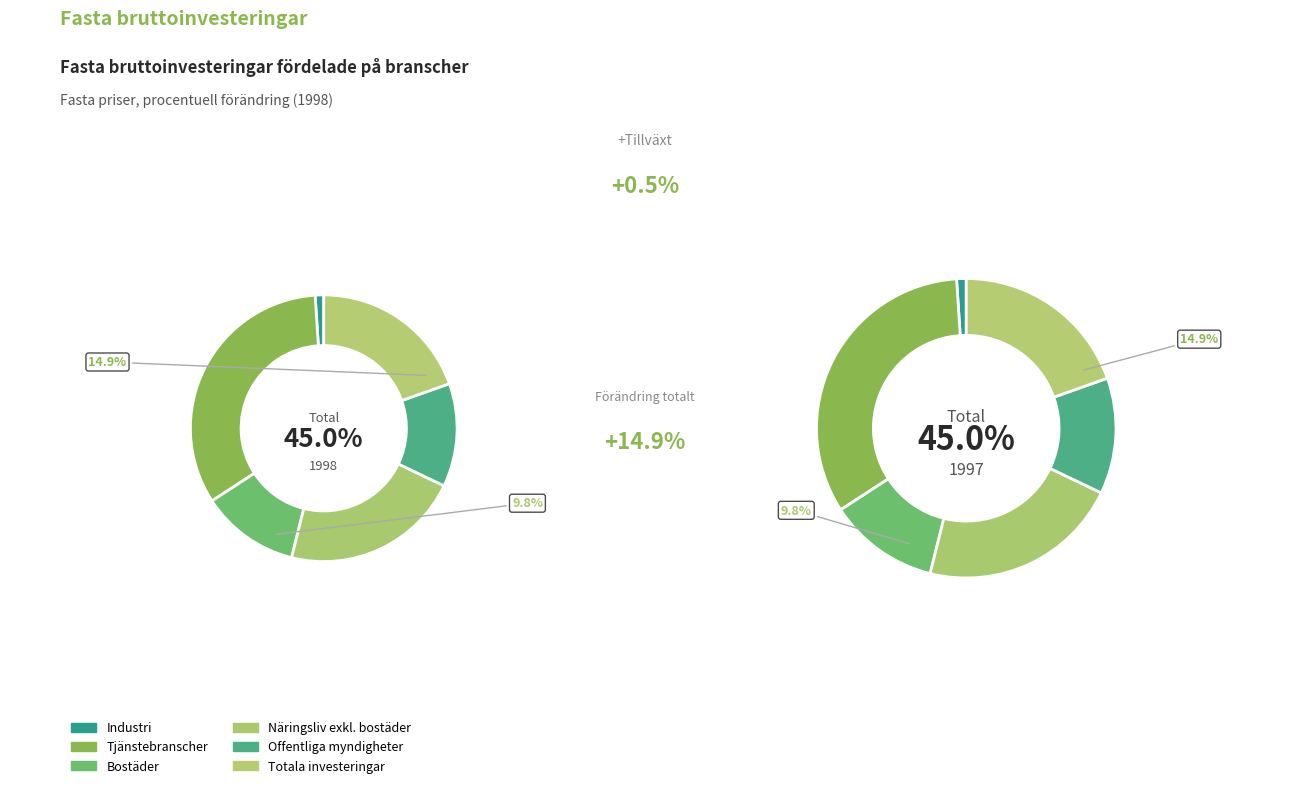

What percentage is NOT represented by Offentliga myndigheter?

87.5%